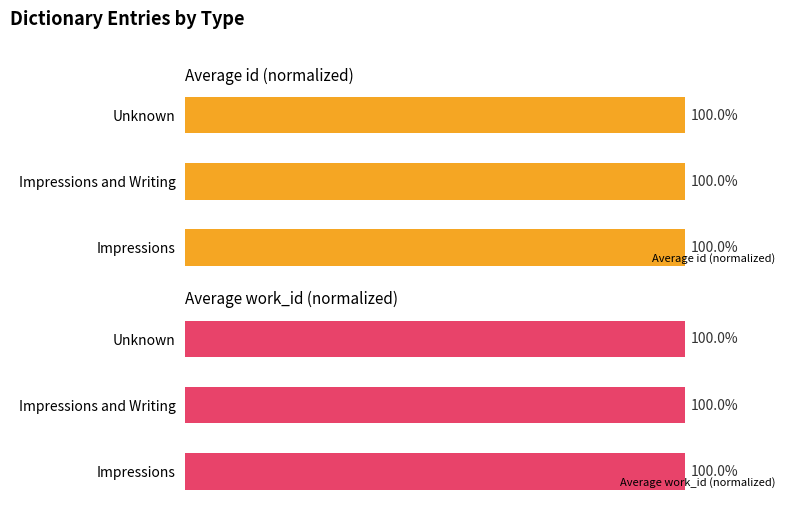

At which label is Average id (normalized) closest to 99?

Impressions